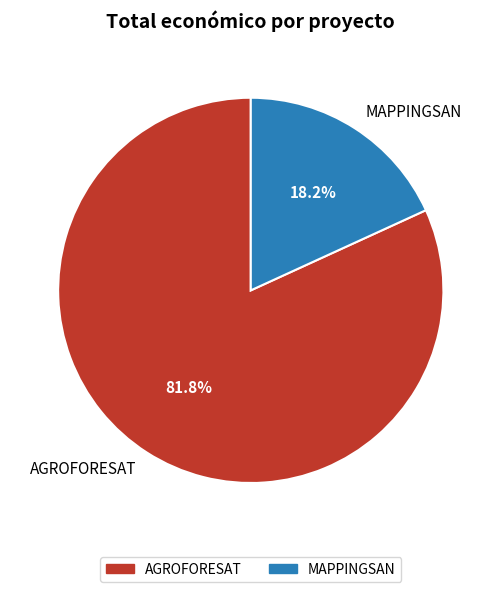

What is the smallest slice in the pie chart?

MAPPINGSAN